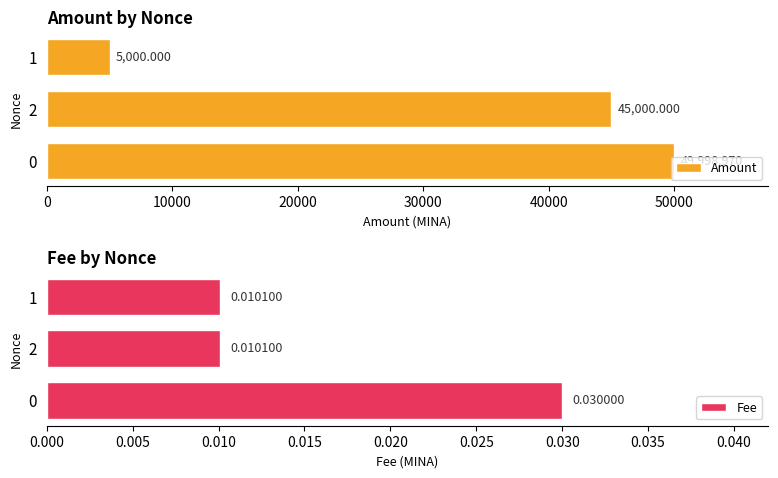

Rank the series by their maximum value, from highest to lowest.

Amount, Fee